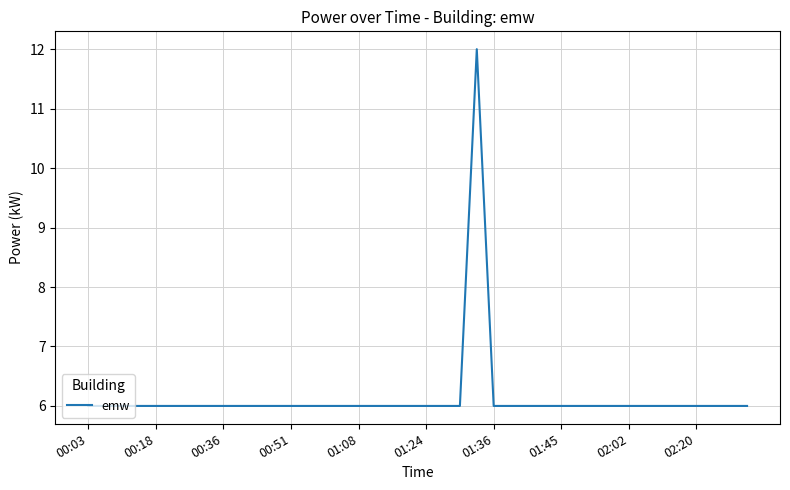

What is the minimum value shown in the chart?

6